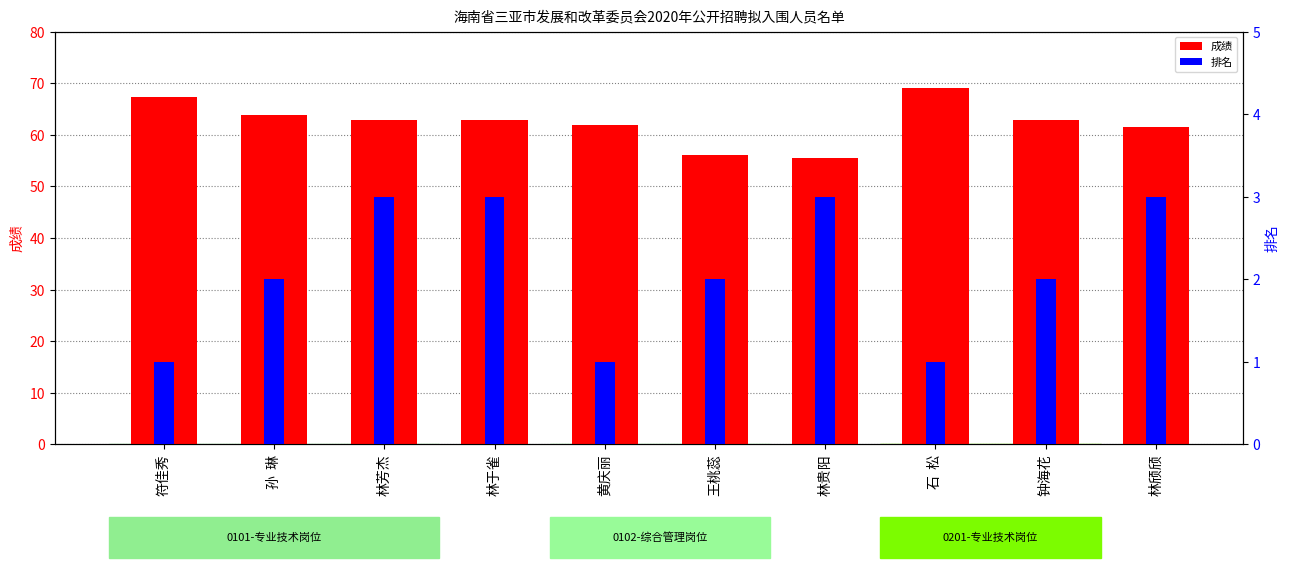

What is the greatest value displayed?

69.0